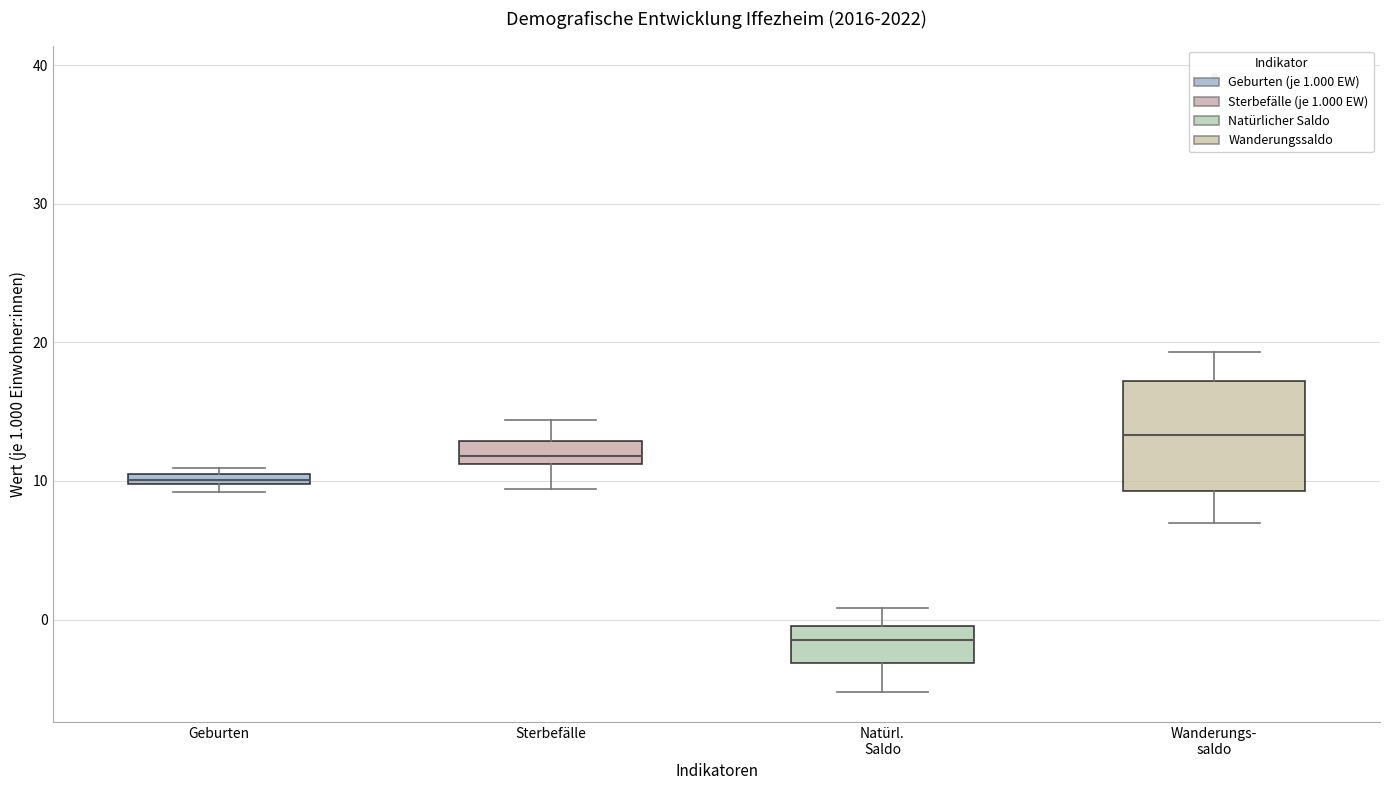

Which box has the lowest median line?

Natürl. Saldo